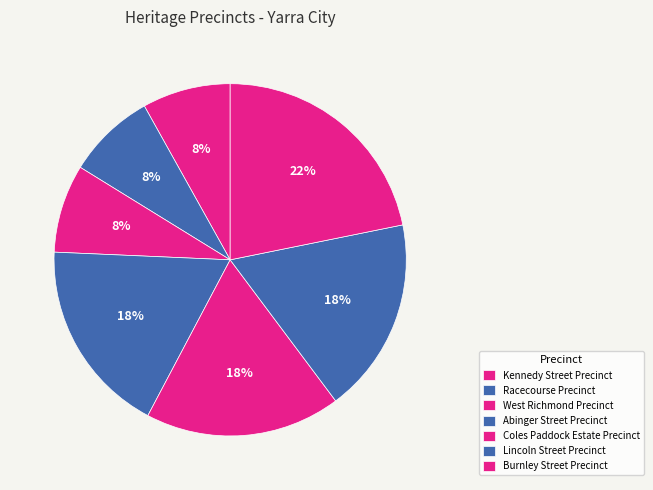

Between West Richmond Precinct and Racecourse Precinct, which is larger?

West Richmond Precinct